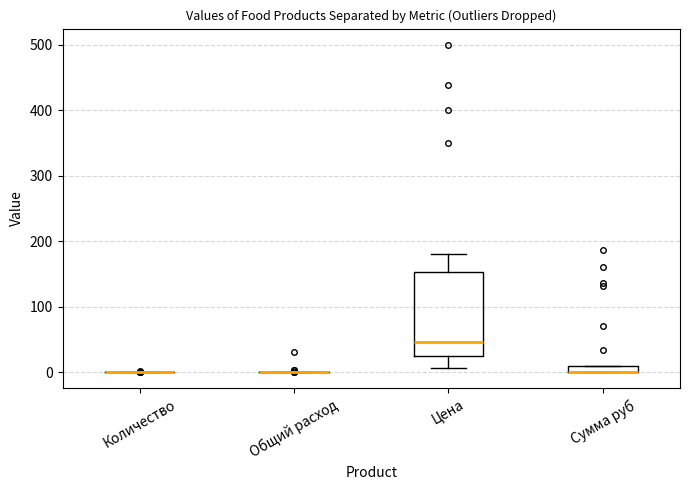

Comparing the boxes themselves (not the whiskers), which one is the tallest?

Цена